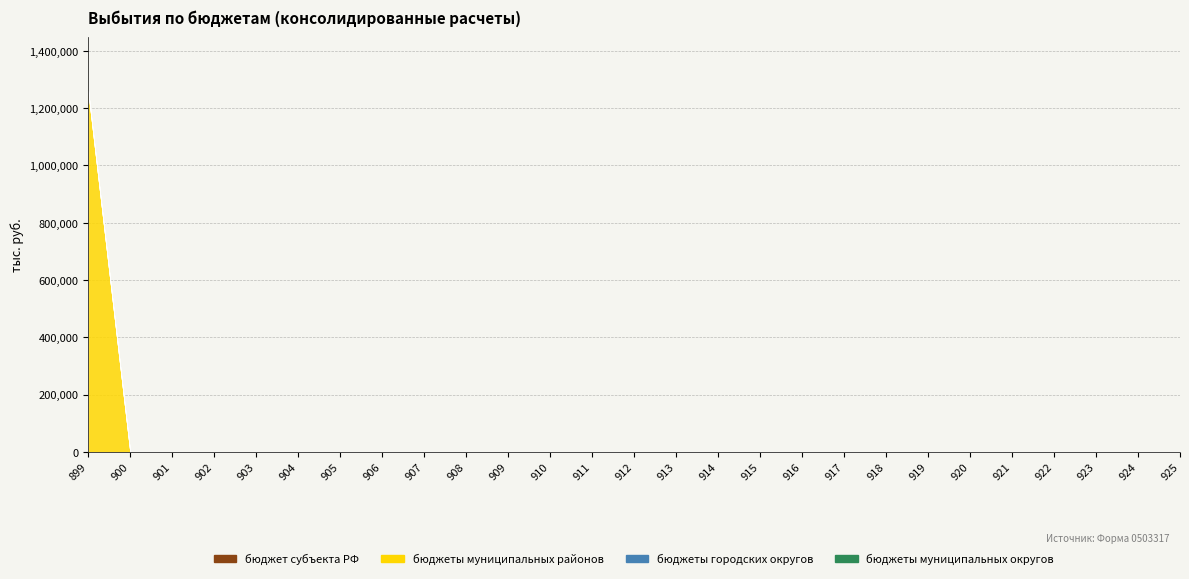

Which series changed the most between 906 and 908?

бюджет субъекта РФ